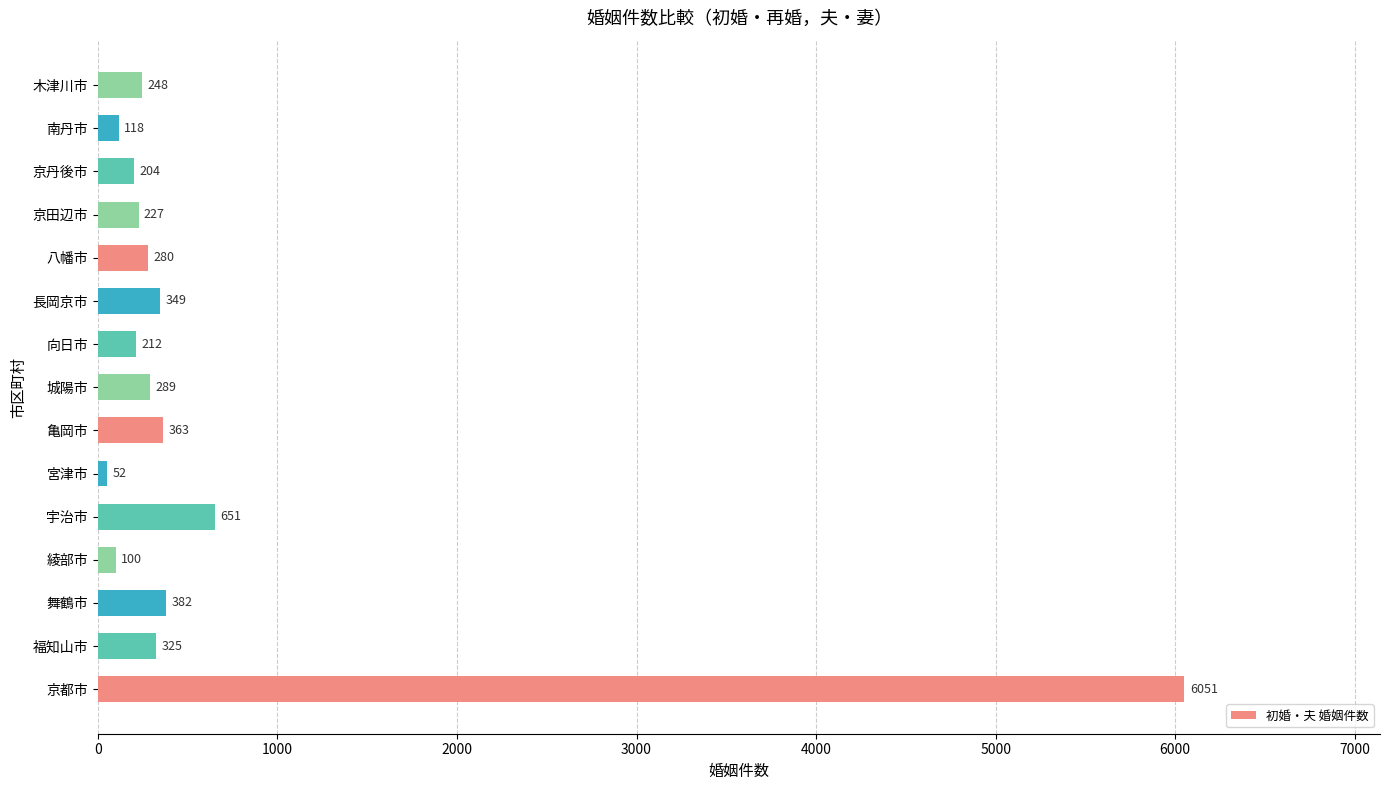

At which label is the value closest to 3051?

宇治市